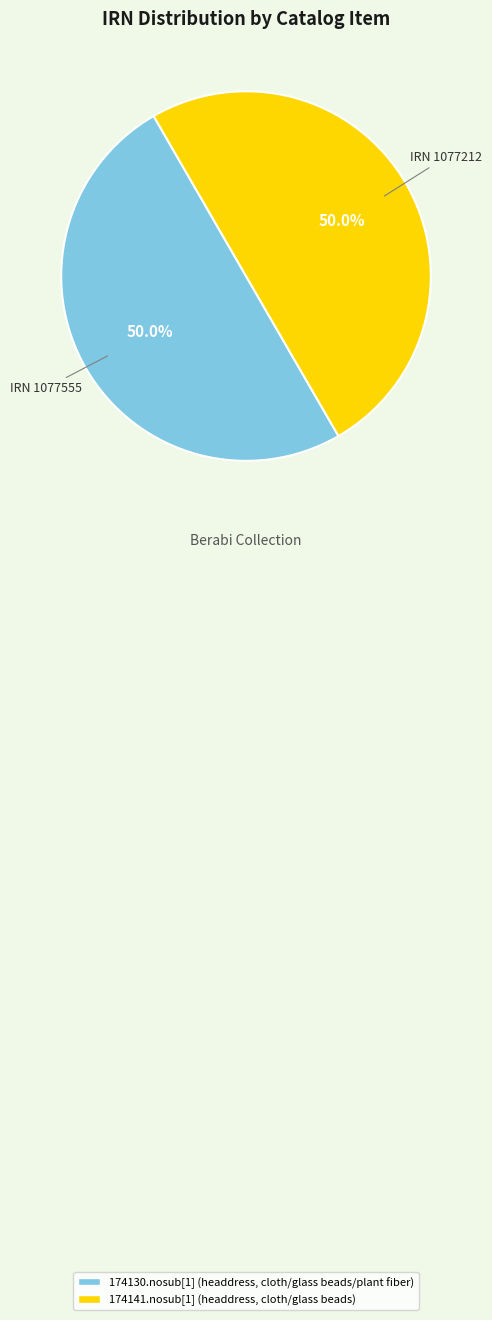

What is the ratio of the value at 174141.nosub[1] (headdress, cloth/glass beads) to the value at 174130.nosub[1] (headdress, cloth/glass beads/plant fiber)?

1.0